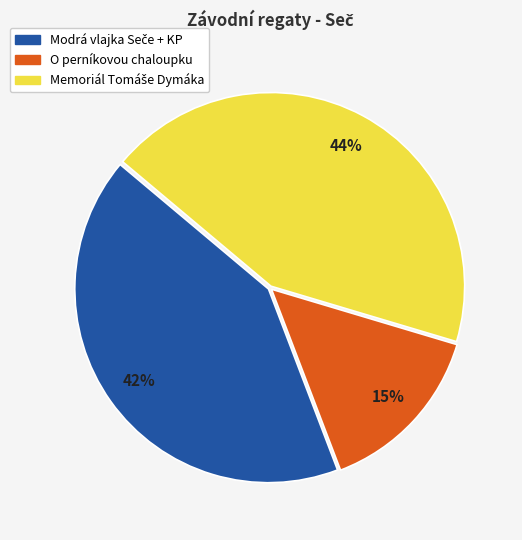

Is it true that O perníkovou chaloupku is 26% of the pie?

False